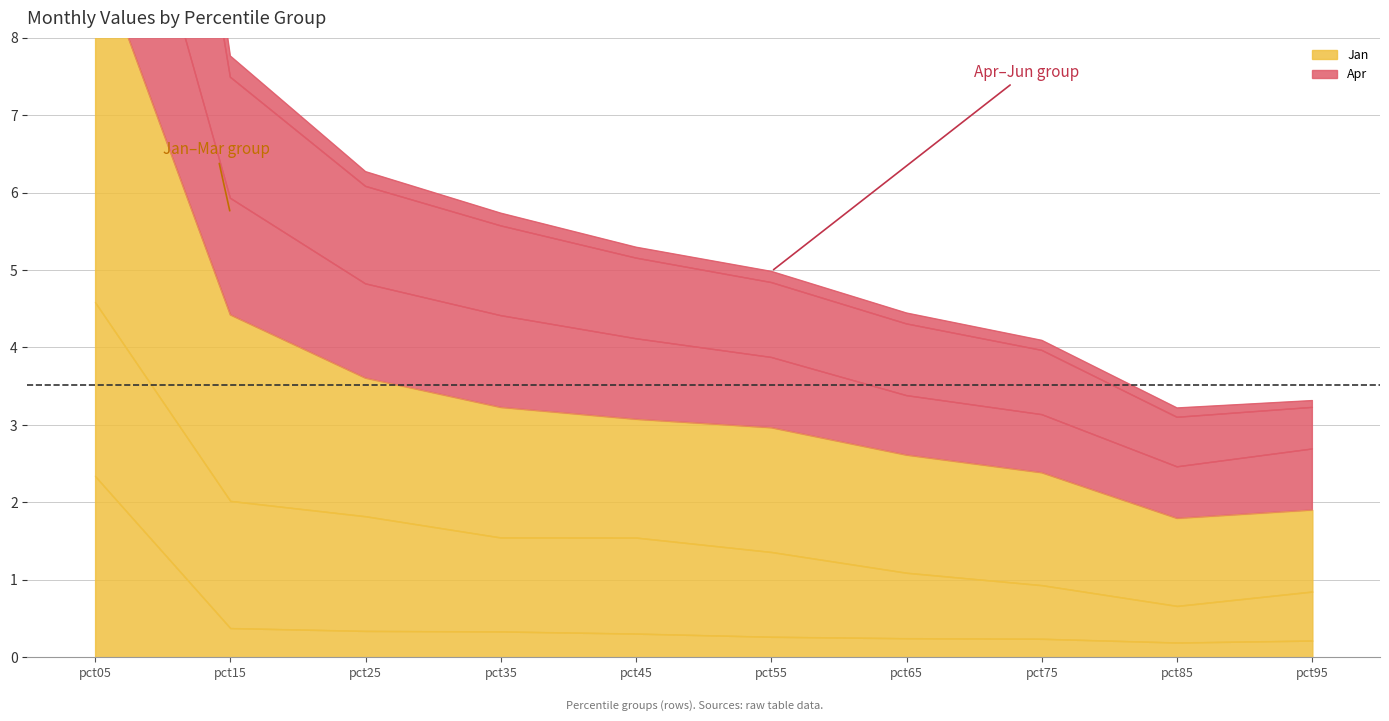

Rank the series at pct35 from highest to lowest value.

May, Apr, Mar, Jan